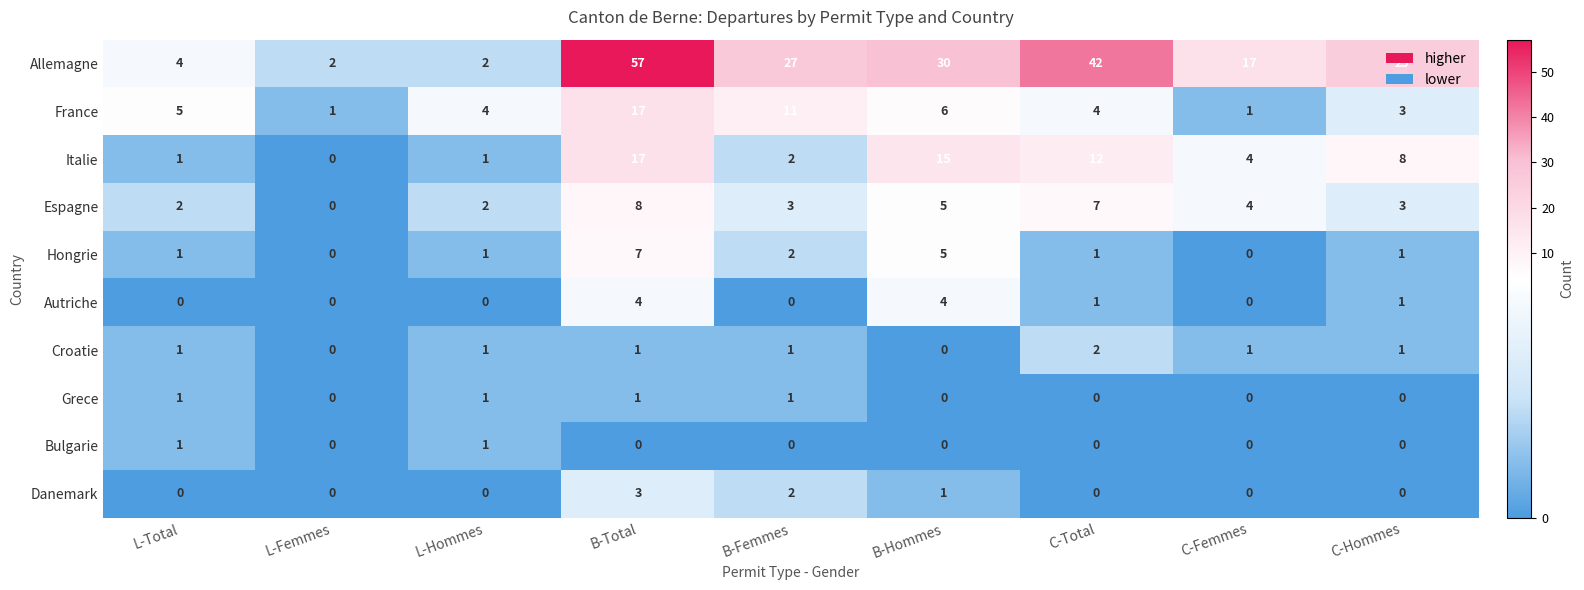

The value of Croatie at B-Femmes is 1. True or false?

True